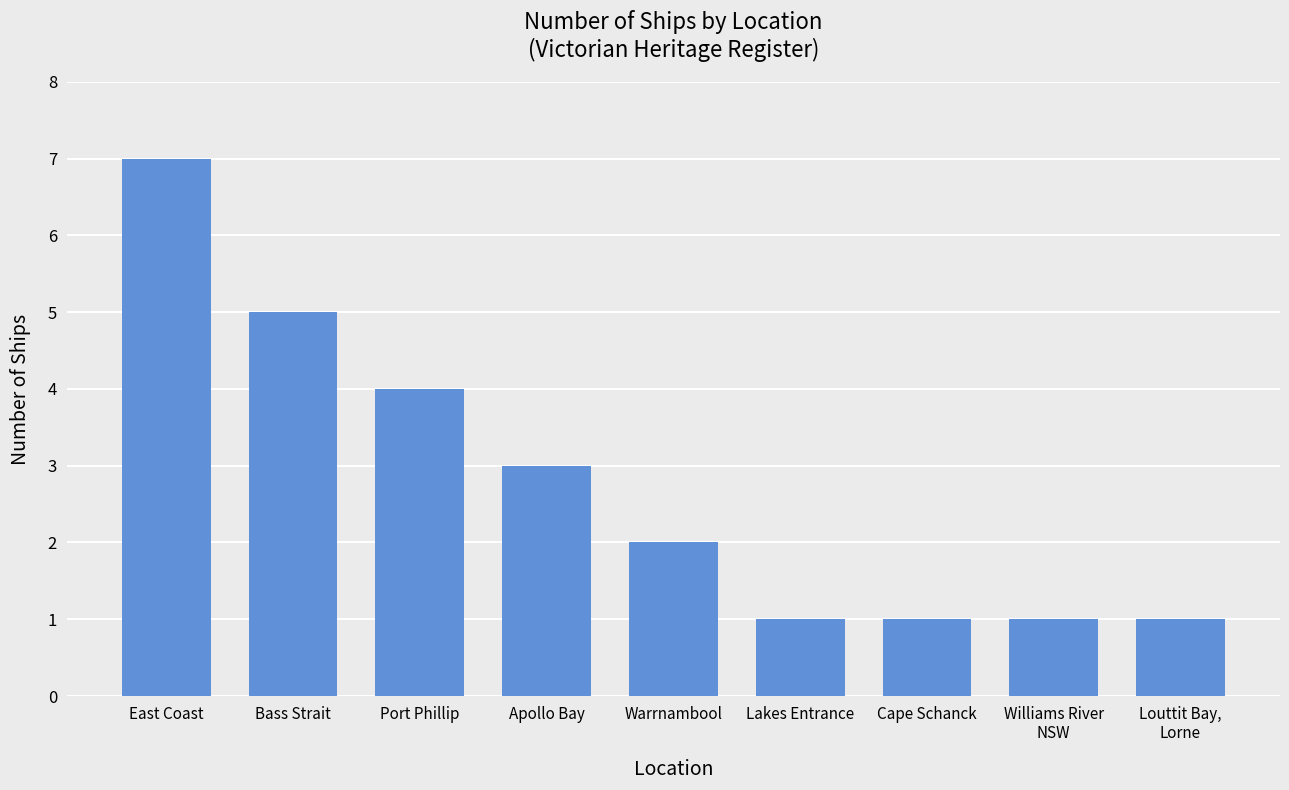

Reading left to right, list all the values displayed in this chart.

7	5	4	3	2	1	1	1	1